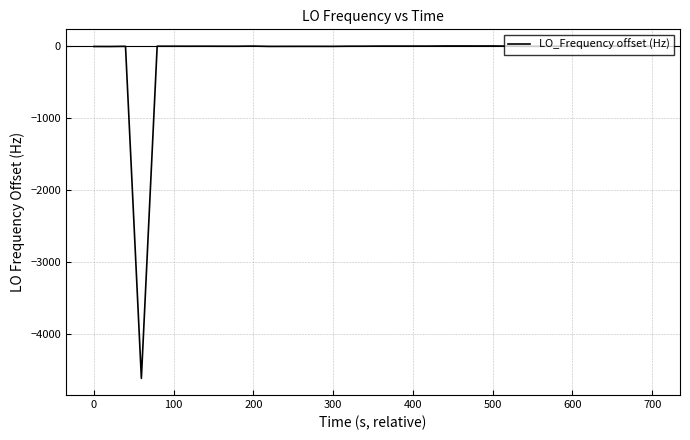

What is the minimum value shown in the chart?

-4609.5